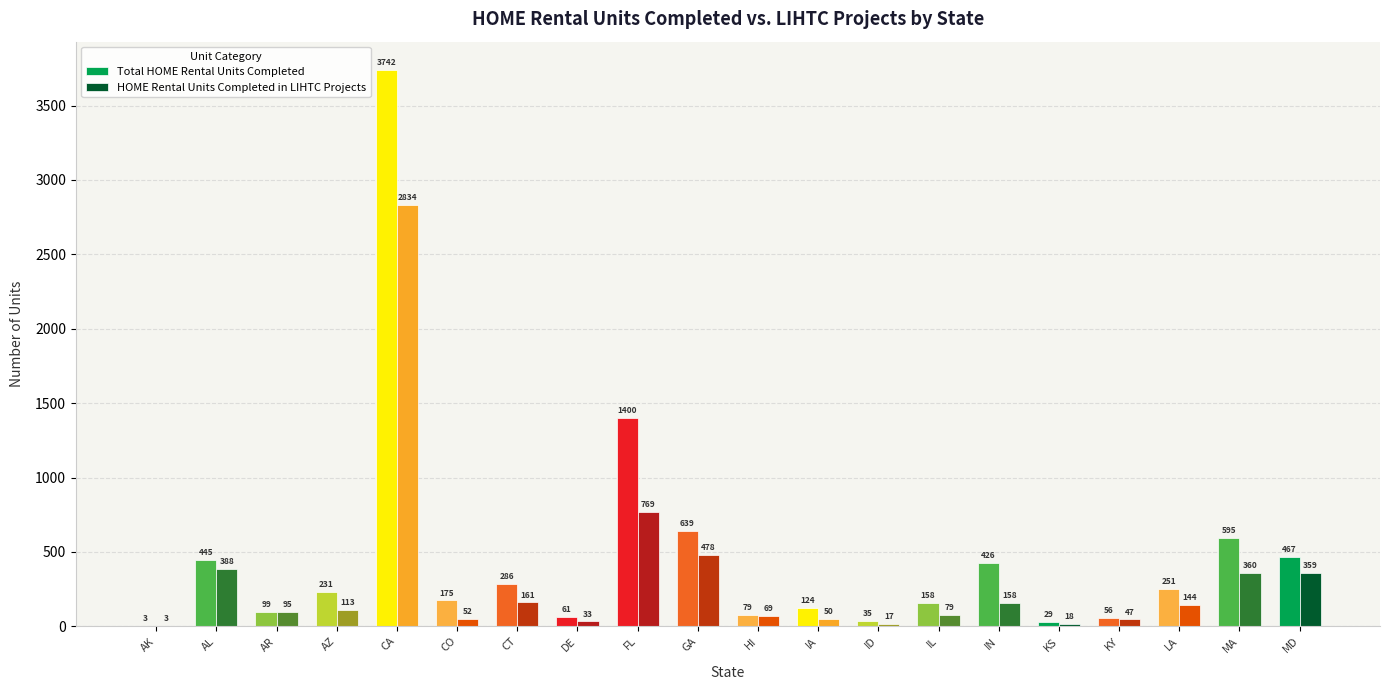

How many groups of bars are there?

20